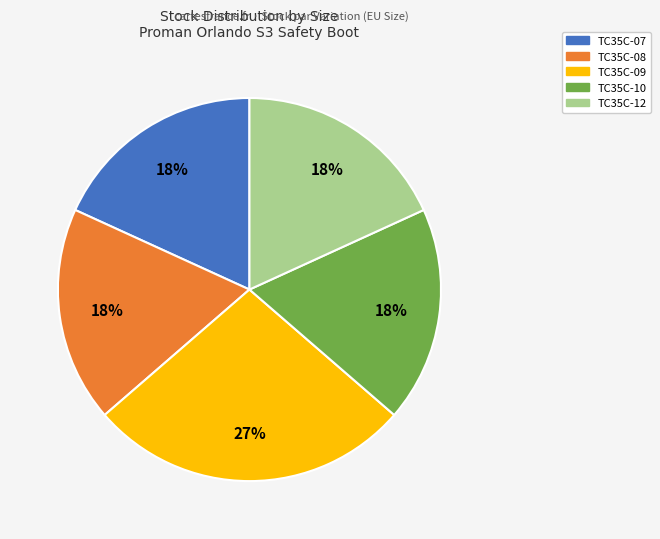

To the nearest percent, what is the difference between the largest and smallest slice percentages?

9%